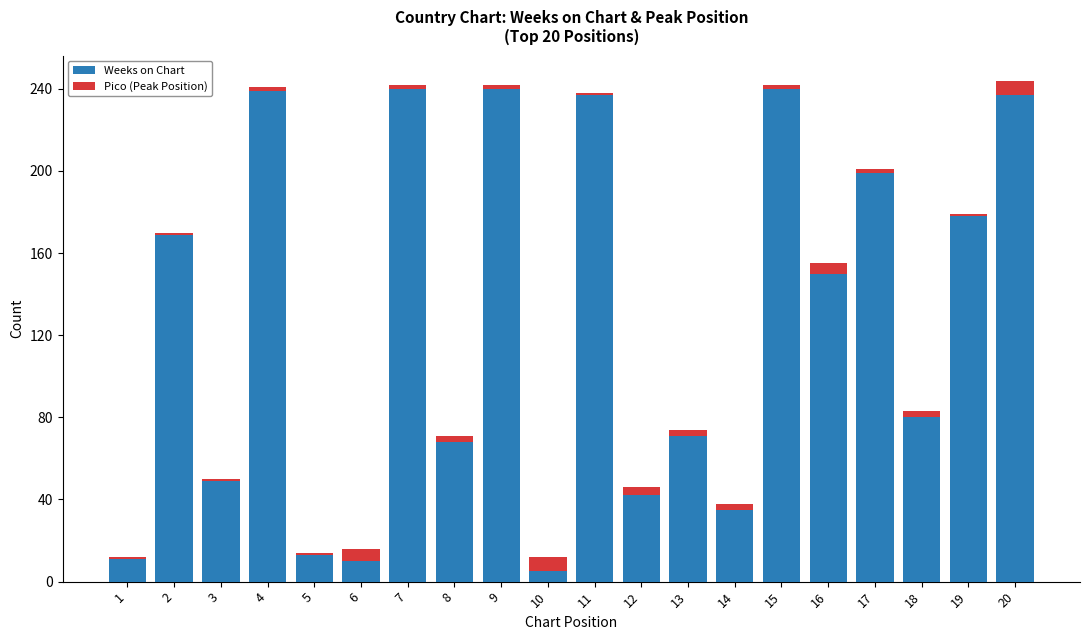

What is the difference between the maximum and minimum values in the Weeks on Chart series?

235